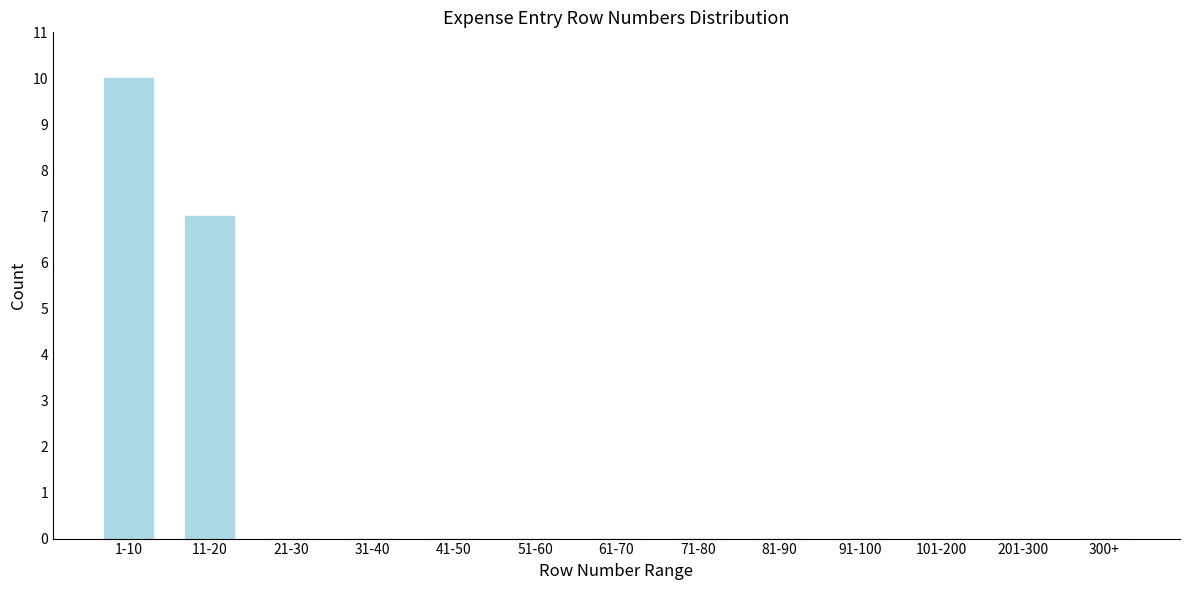

Reading right to left, what are all the values shown in this chart?

300+=0	201-300=0	101-200=0	91-100=0	81-90=0	71-80=0	61-70=0	51-60=0	41-50=0	31-40=0	21-30=0	11-20=7	1-10=10